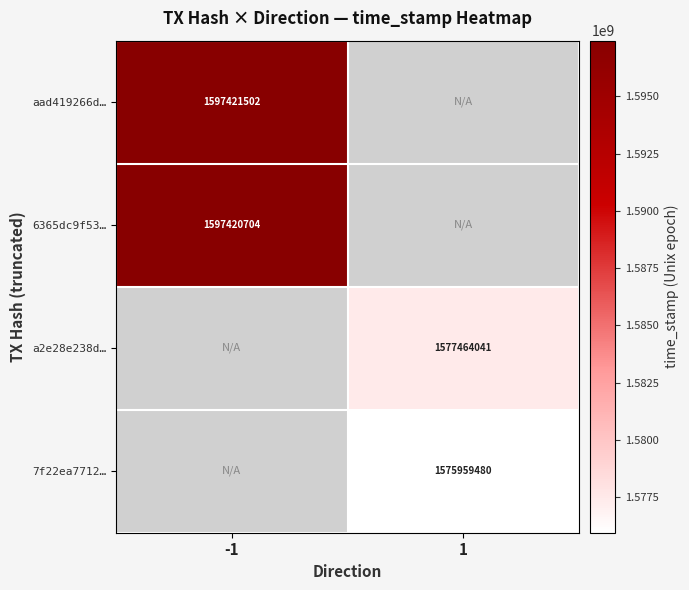

The 7f22ea7712… series shows 1575959480 at 1. True or false?

True